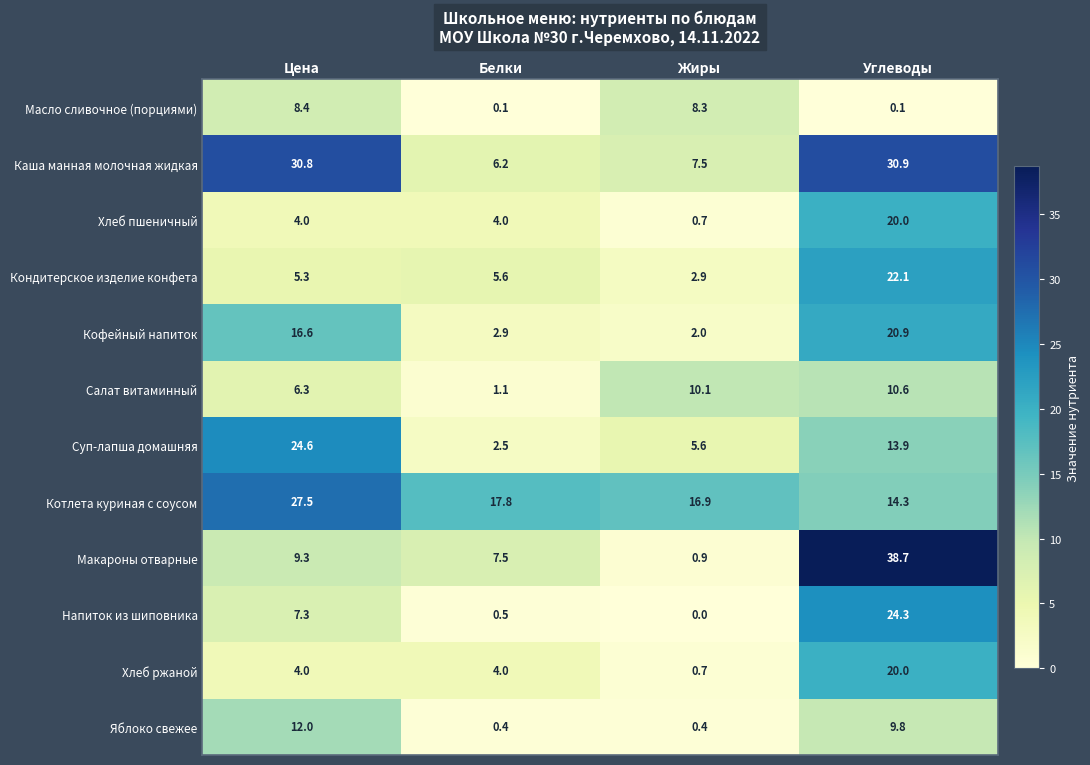

What is the sum of the Кофейный напиток values at Белки and Жиры?

4.9